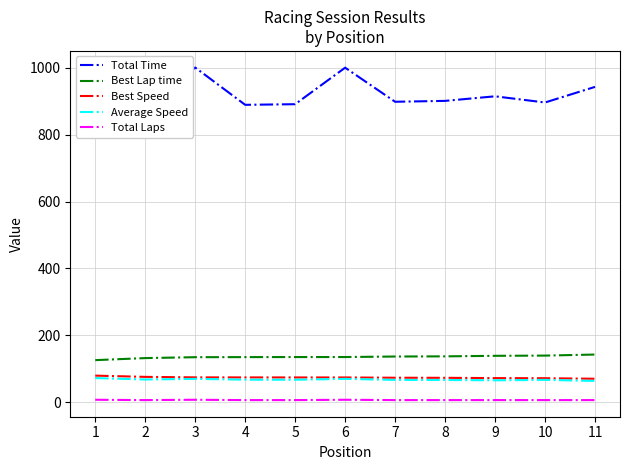

What is the maximum value shown in the chart?

1000.7